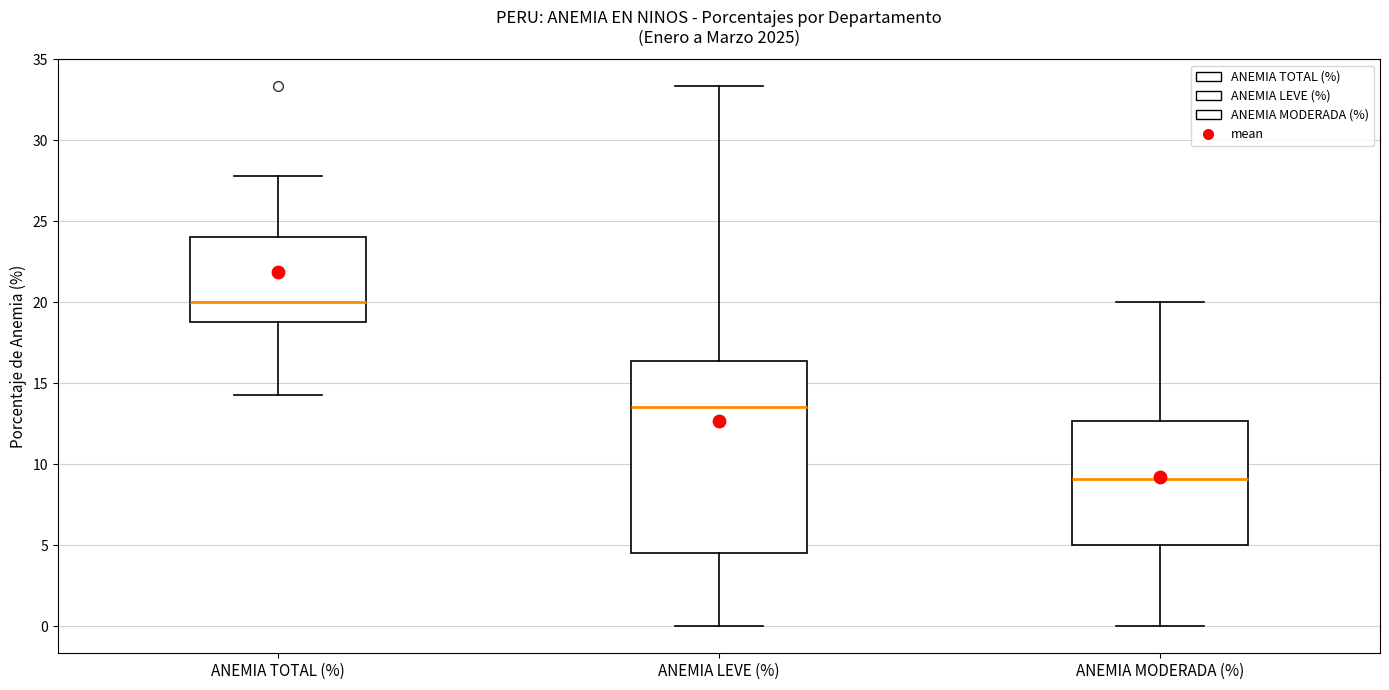

Reading left to right, read every box against the y-axis: the position of its median line, the range the box covers, and the ends of its whiskers. The values are not printed on the chart, so give them approximately, as read against the axis.

ANEMIA TOTAL (%): median 20.0, box 19.0 to 24.0, whiskers 14.5 to 28.0
ANEMIA LEVE (%): median 13.5, box 4.5 to 16.5, whiskers 0.0 to 33.5
ANEMIA MODERADA (%): median 9.0, box 5.0 to 12.5, whiskers 0.0 to 20.0